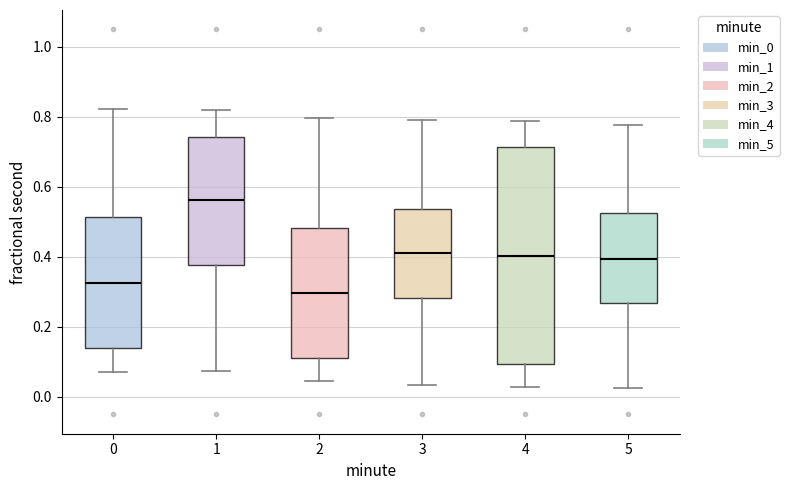

Comparing the boxes themselves (not the whiskers), which one is the tallest?

4